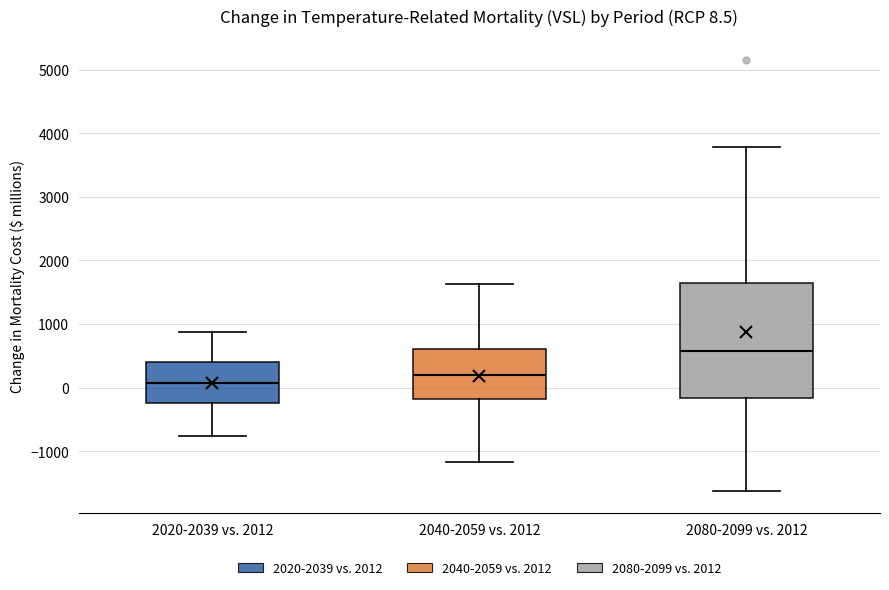

Which box has the highest median line?

2080-2099 vs. 2012